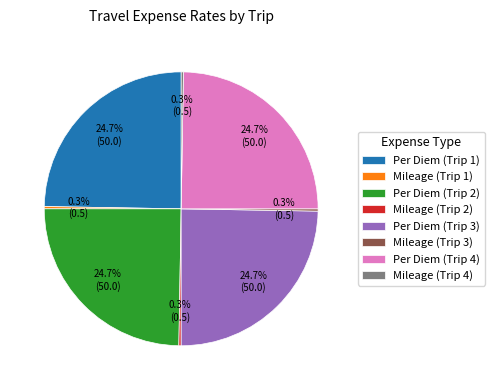

Is there a majority slice in this chart?

No